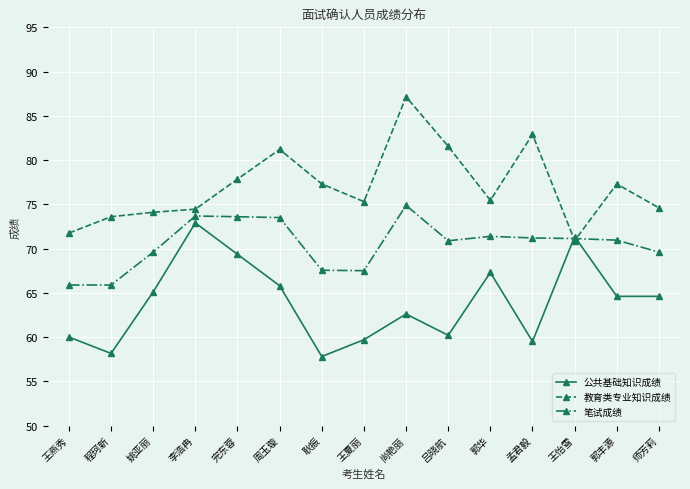

How many intersections are there between 笔试成绩 and 公共基础知识成绩?

2